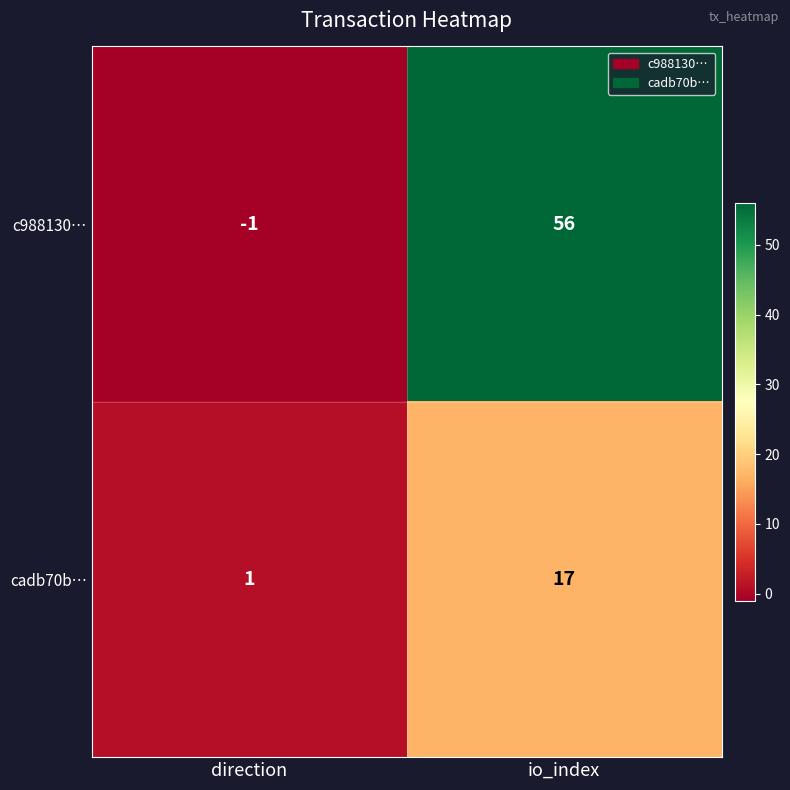

Rank the series by their maximum value, from lowest to highest.

cadb70b…, c988130…